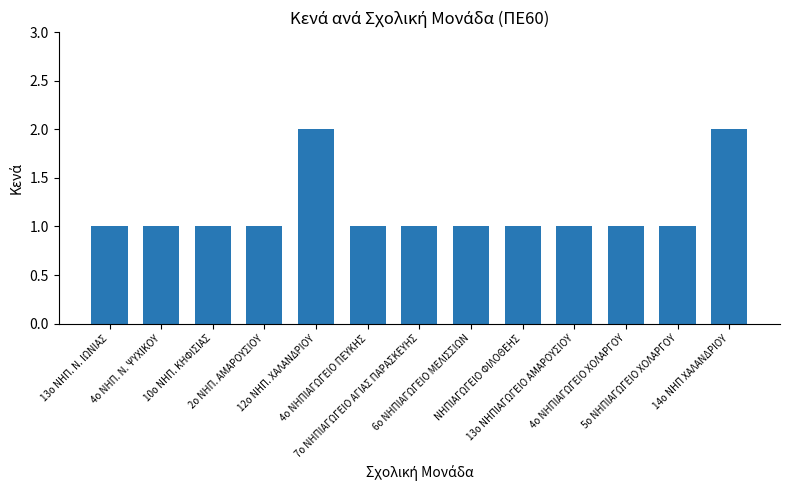

Reading right to left, what are all the values shown in this chart?

14ο ΝΗΠ ΧΑΛΑΝΔΡΙΟΥ=2	5ο ΝΗΠΙΑΓΩΓΕΙΟ ΧΟΛΑΡΓΟΥ=1	4ο ΝΗΠΙΑΓΩΓΕΙΟ ΧΟΛΑΡΓΟΥ=1	13ο ΝΗΠΙΑΓΩΓΕΙΟ ΑΜΑΡΟΥΣΙΟΥ=1	ΝΗΠΙΑΓΩΓΕΙΟ ΦΙΛΟΘΕΗΣ=1	6ο ΝΗΠΙΑΓΩΓΕΙΟ ΜΕΛΙΣΣΙΩΝ=1	7ο ΝΗΠΙΑΓΩΓΕΙΟ ΑΓΙΑΣ ΠΑΡΑΣΚΕΥΗΣ=1	4ο ΝΗΠΙΑΓΩΓΕΙΟ ΠΕΥΚΗΣ=1	12ο ΝΗΠ. ΧΑΛΑΝΔΡΙΟΥ=2	2ο ΝΗΠ. ΑΜΑΡΟΥΣΙΟΥ=1	10ο ΝΗΠ. ΚΗΦΙΣΙΑΣ=1	4ο ΝΗΠ. Ν. ΨΥΧΙΚΟΥ=1	13ο ΝΗΠ. Ν. ΙΩΝΙΑΣ=1